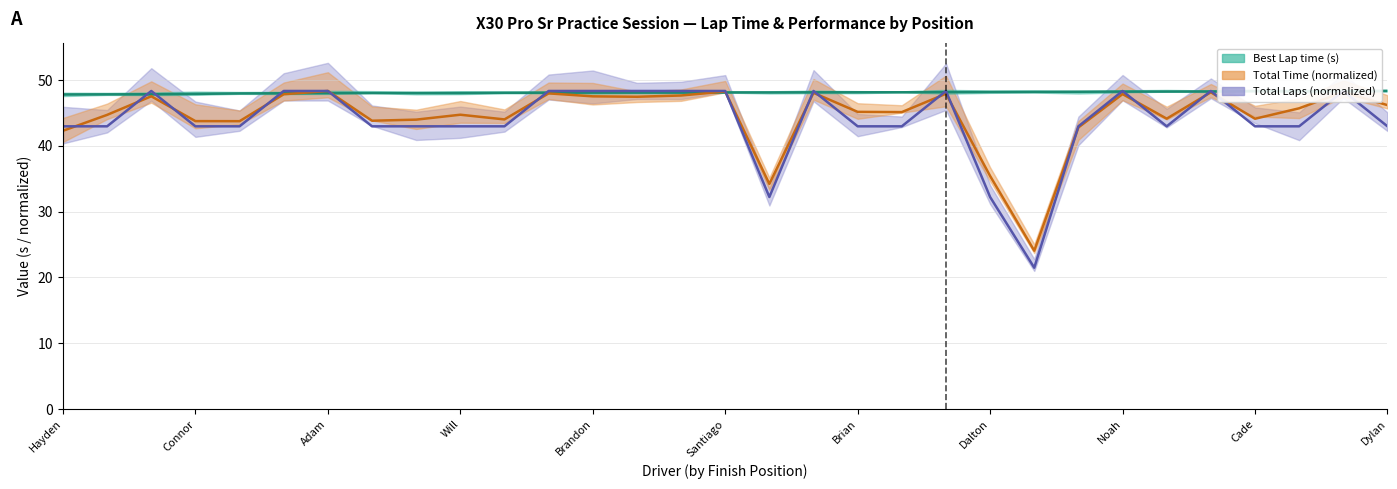

Rank the series by their average value, from lowest to highest.

Total Laps, Total Time, Best Lap time